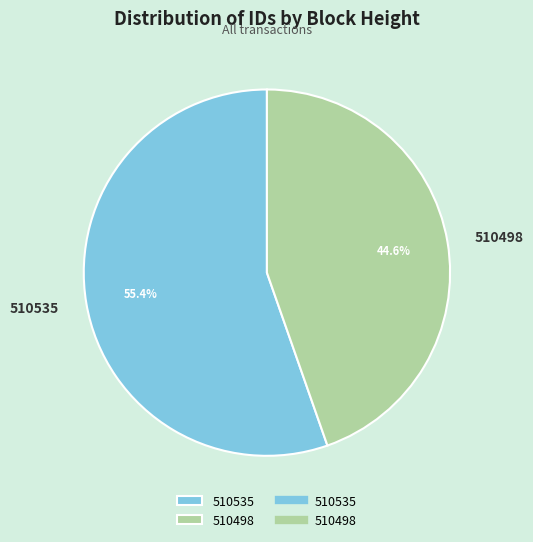

How many slices are in this pie chart?

2